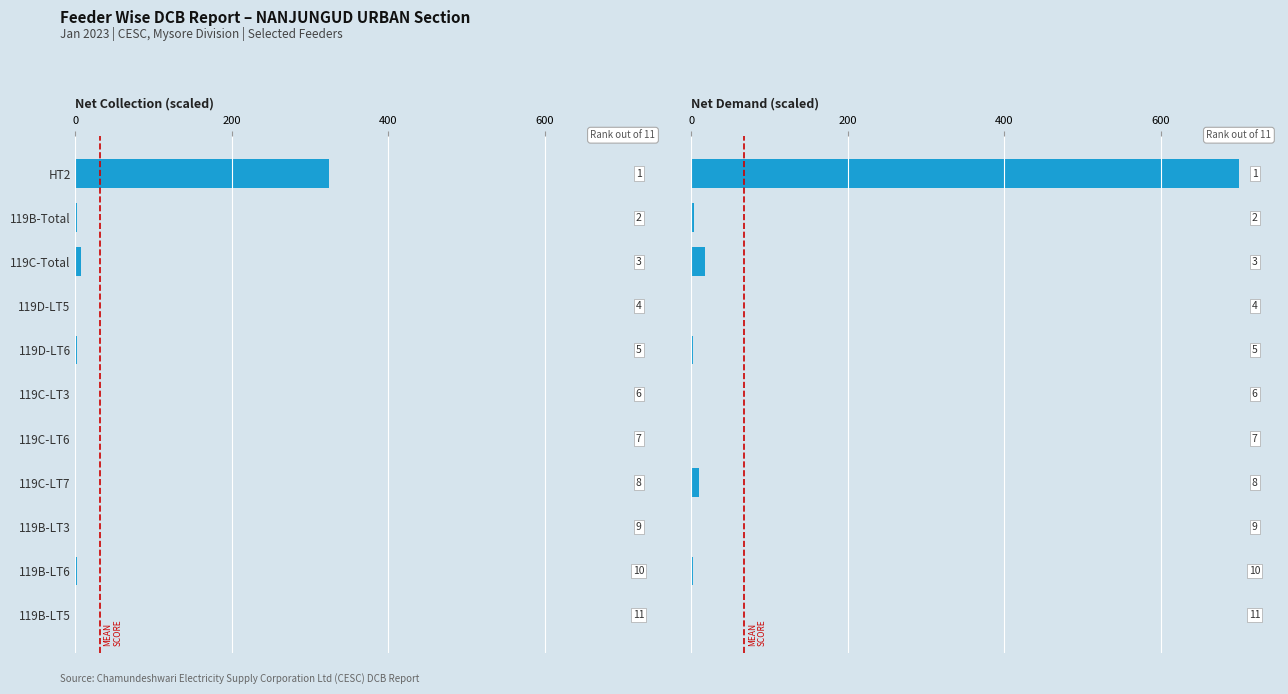

Rank the series by their average value, from lowest to highest.

Net Collection (scaled), Net Demand (scaled)